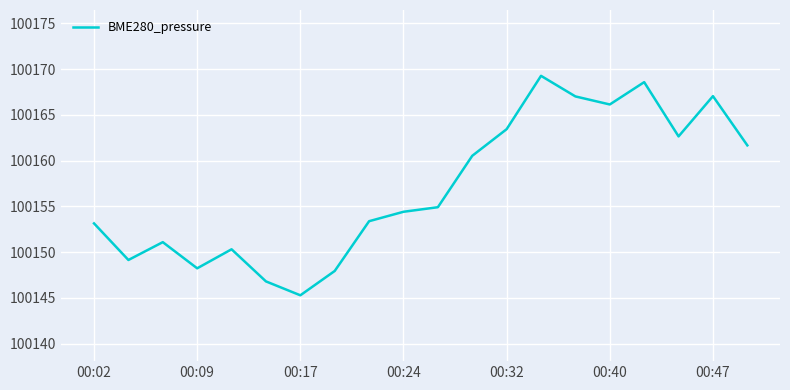

What is the smallest value displayed?

100145.3